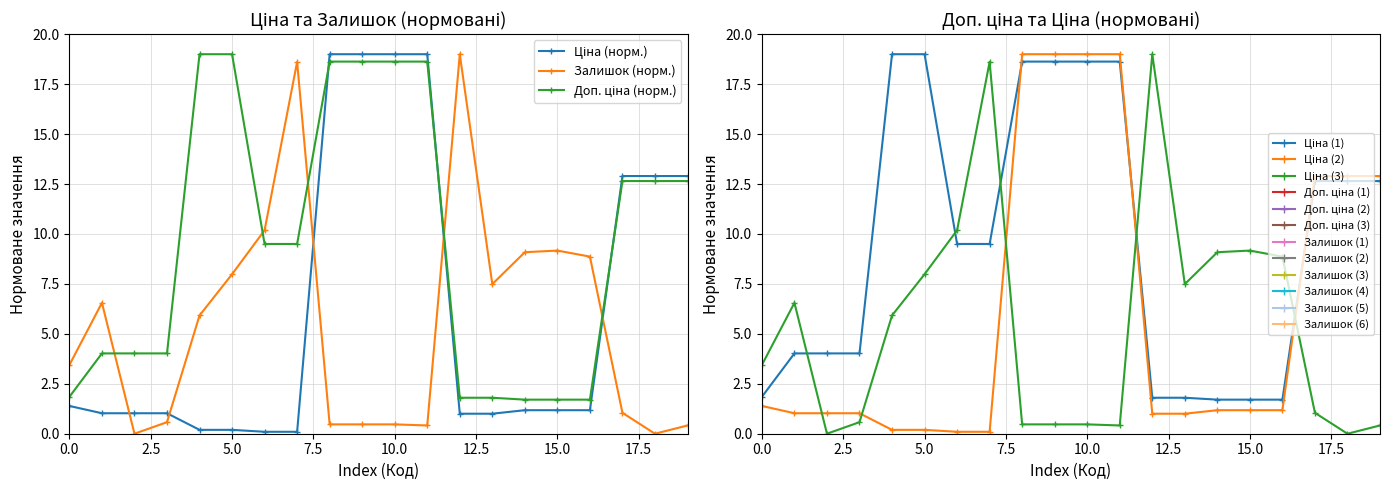

Count the number of data series in this chart.

3